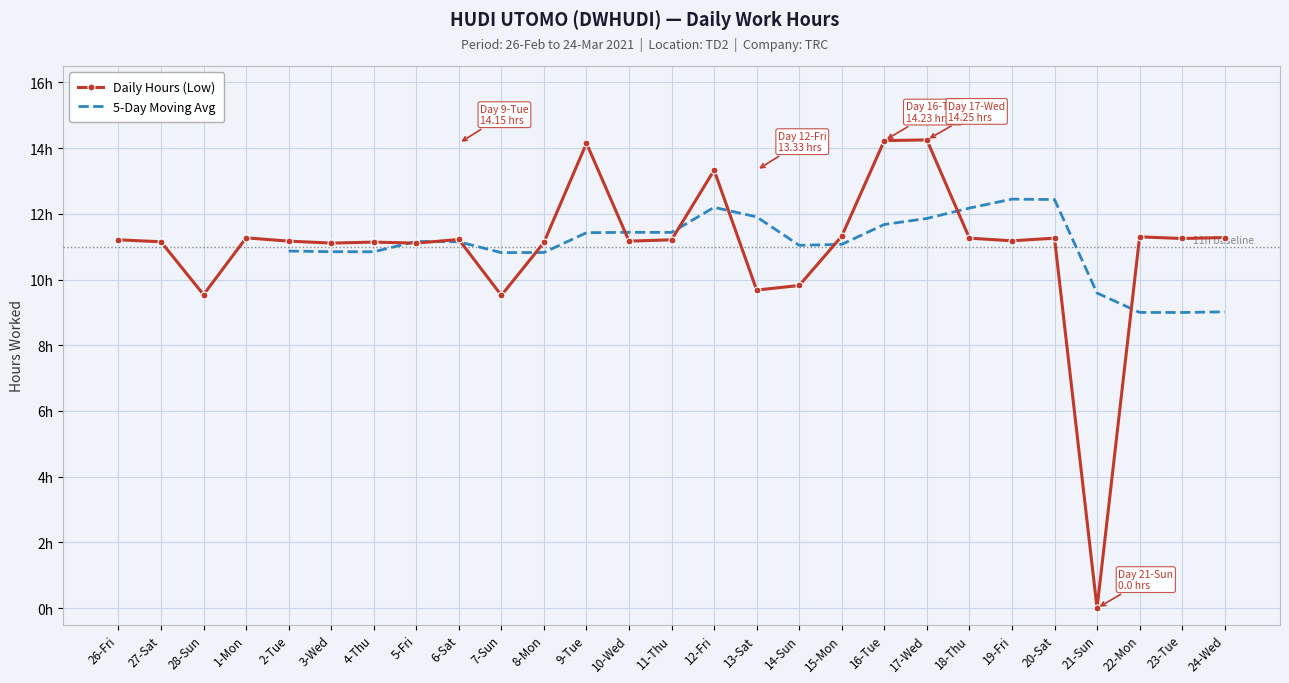

What is the average value?

11.0